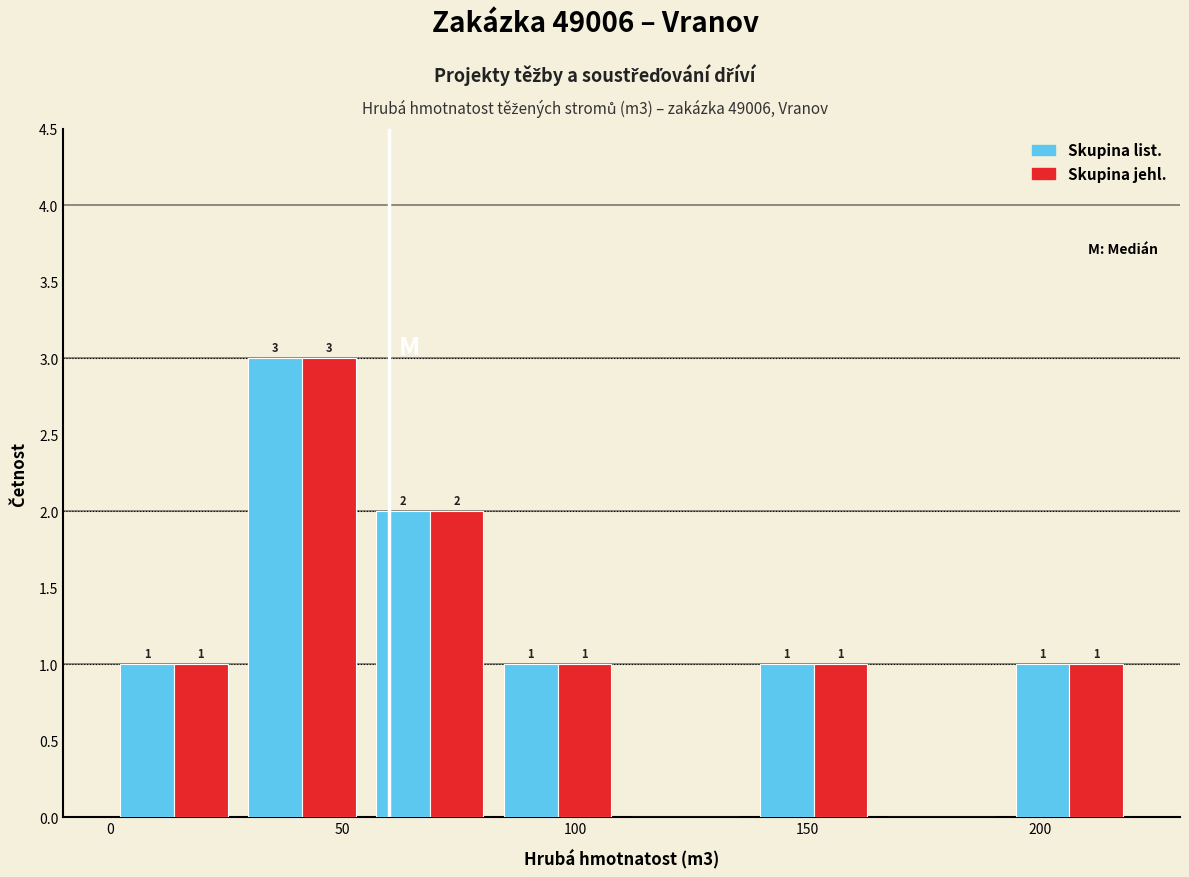

In the Skupina list. series, which range on the x-axis has the tallest bar?

27.5 to 55.0